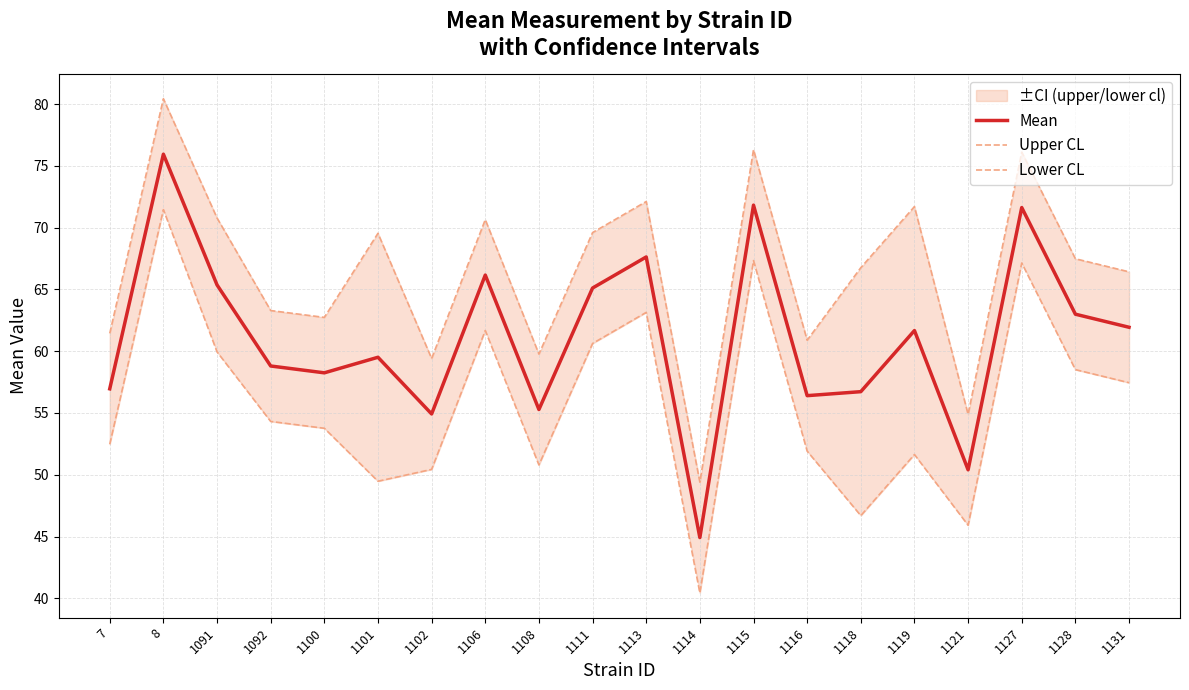

Where does the Upper CL series first go above 67?

8